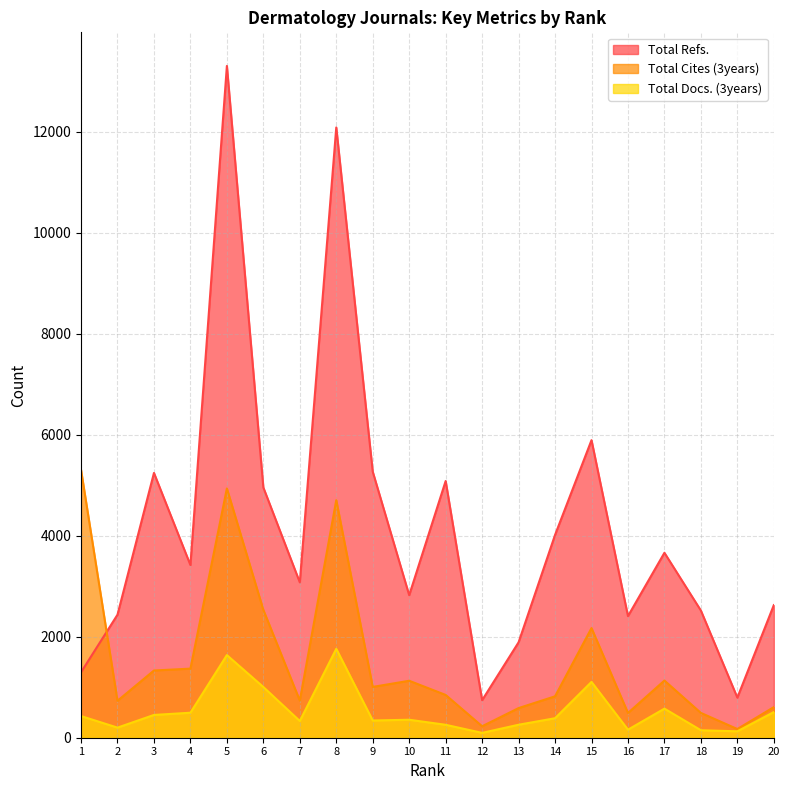

Rank the series by their maximum value, from highest to lowest.

Total Refs., Total Cites (3years), Total Docs. (3years)